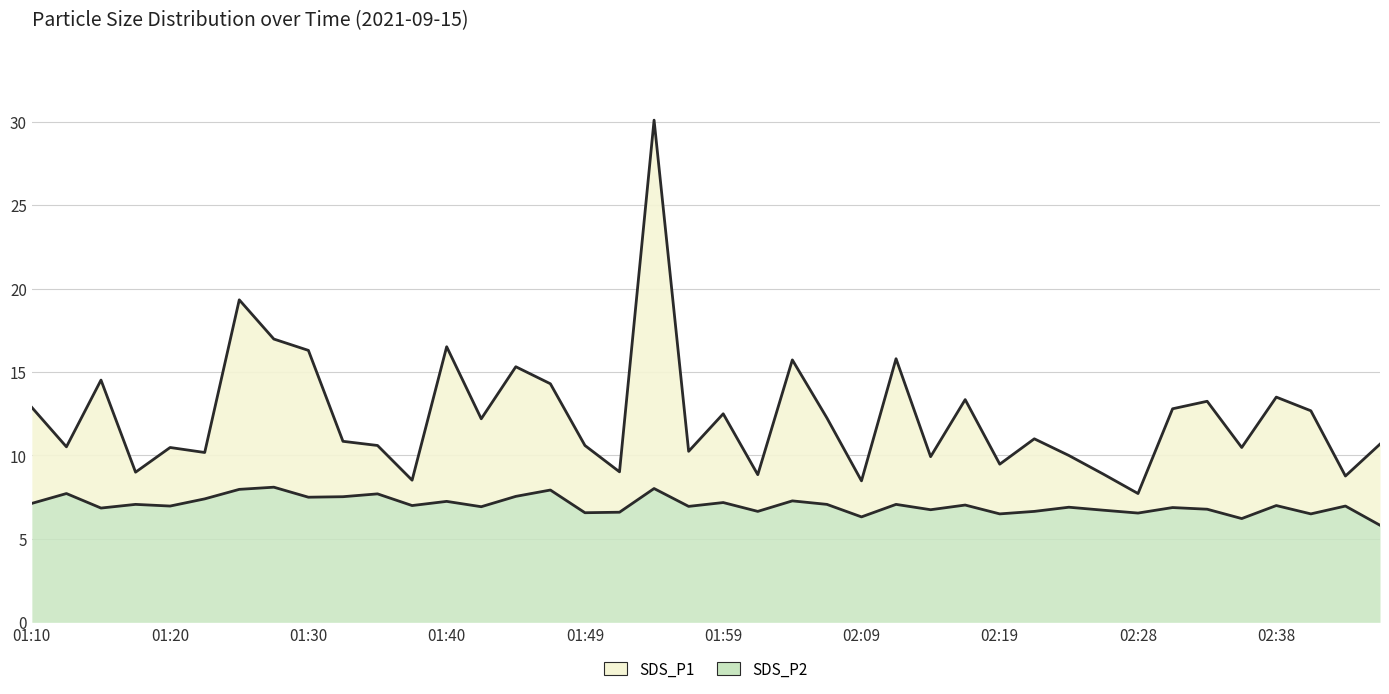

How many interior local peaks does the SDS_P2 series have?

15